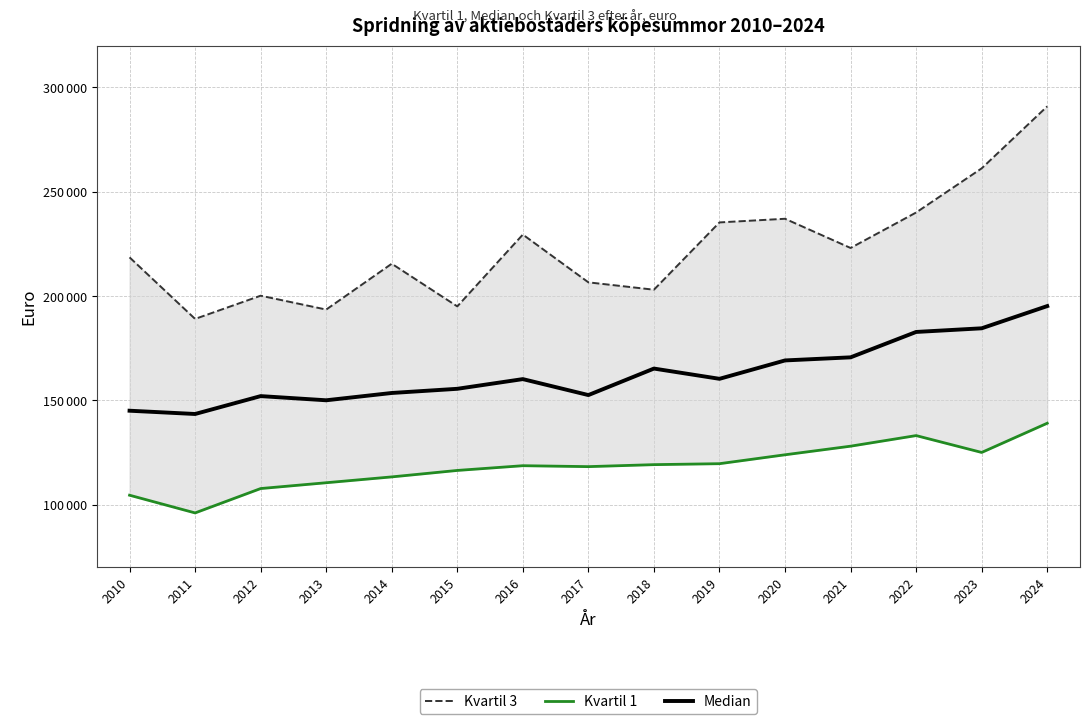

What is the highest value of the Kvartil 3 series?

290875.0